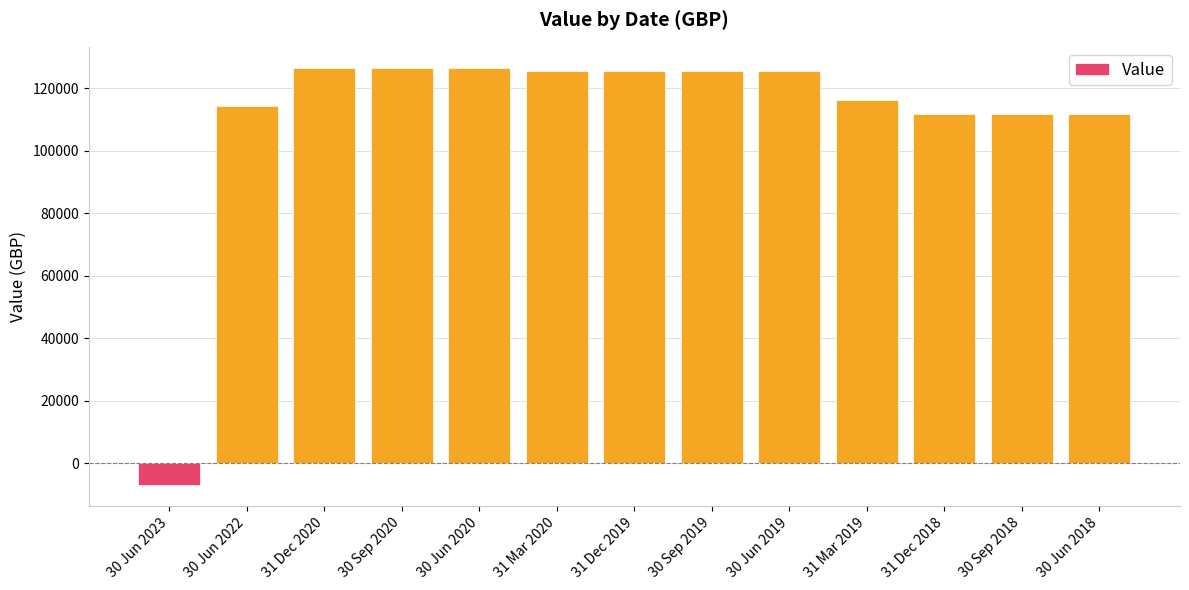

What is the label of the 8th bar from the right?

31 Mar 2020